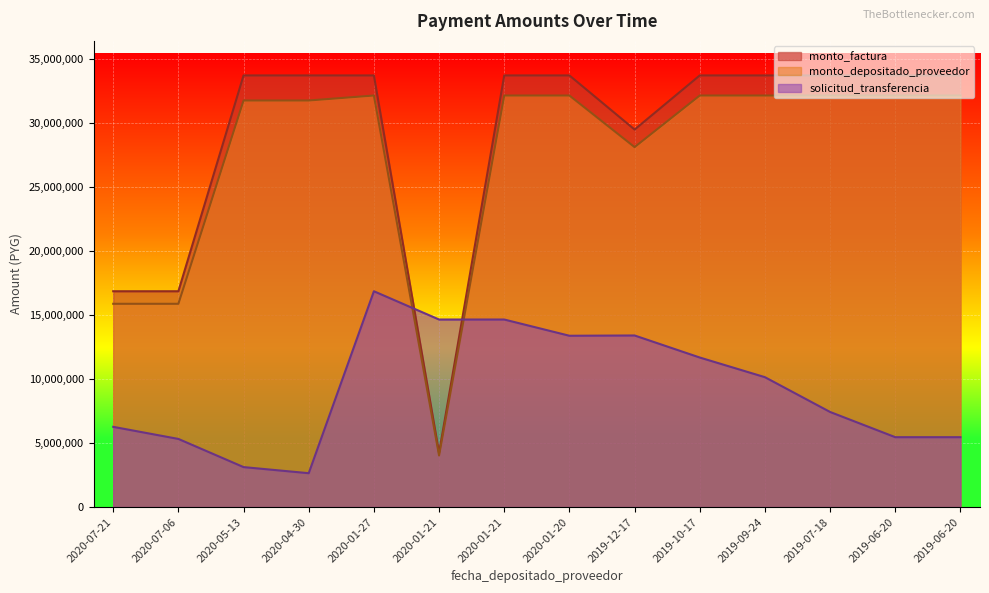

How many data points does each series have?

14